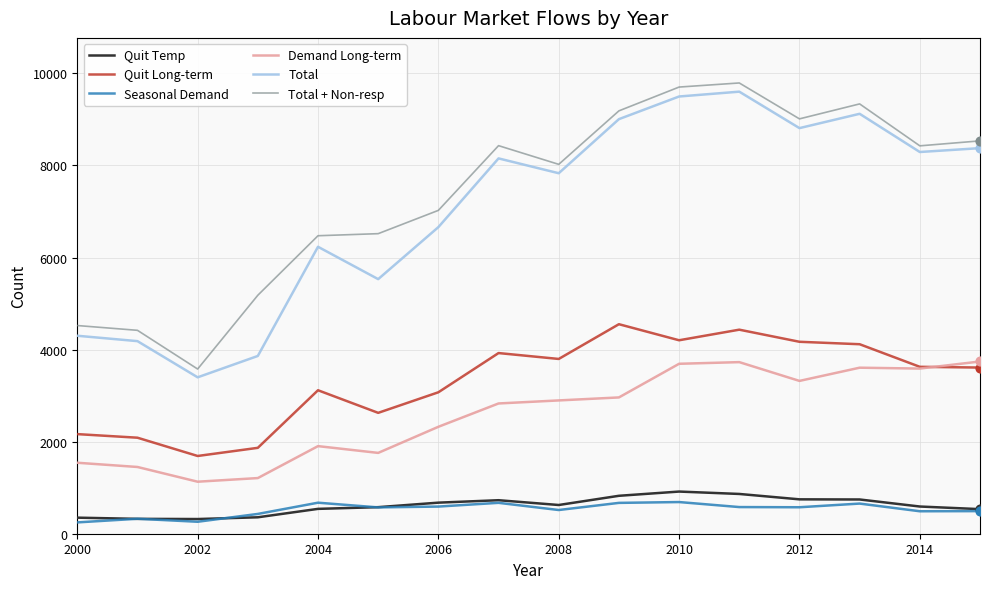

What is the lowest value of the Quit Long-term series?

1689